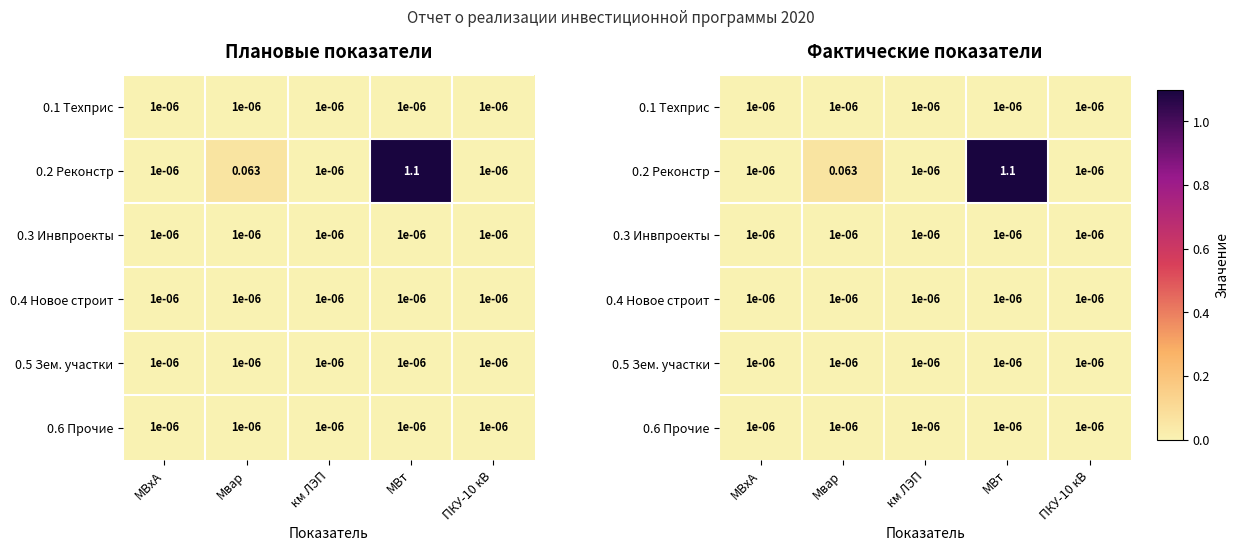

At how many categories does at least one series exceed 0?

5